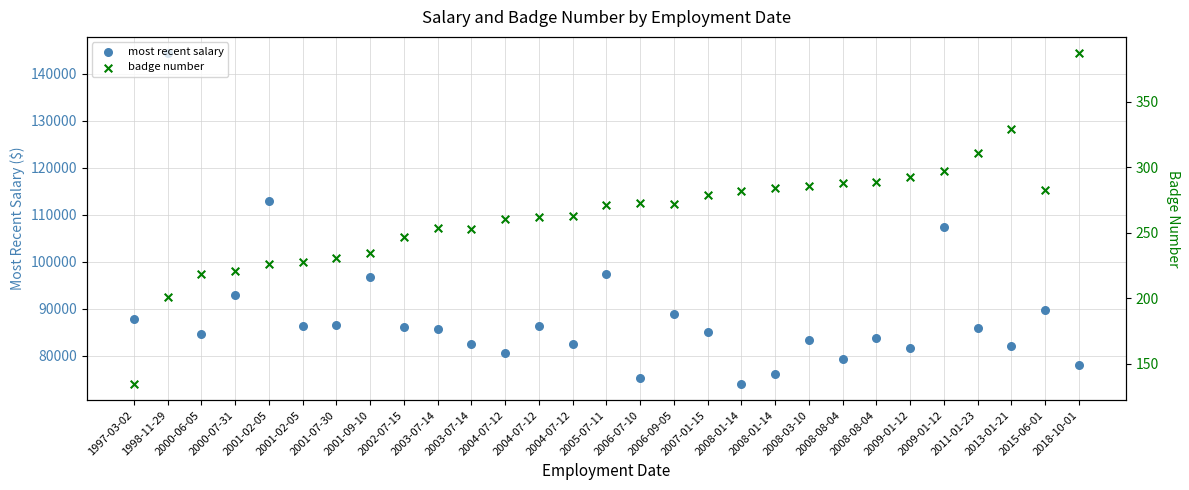

At how many categories does at least one series exceed 63654?

29